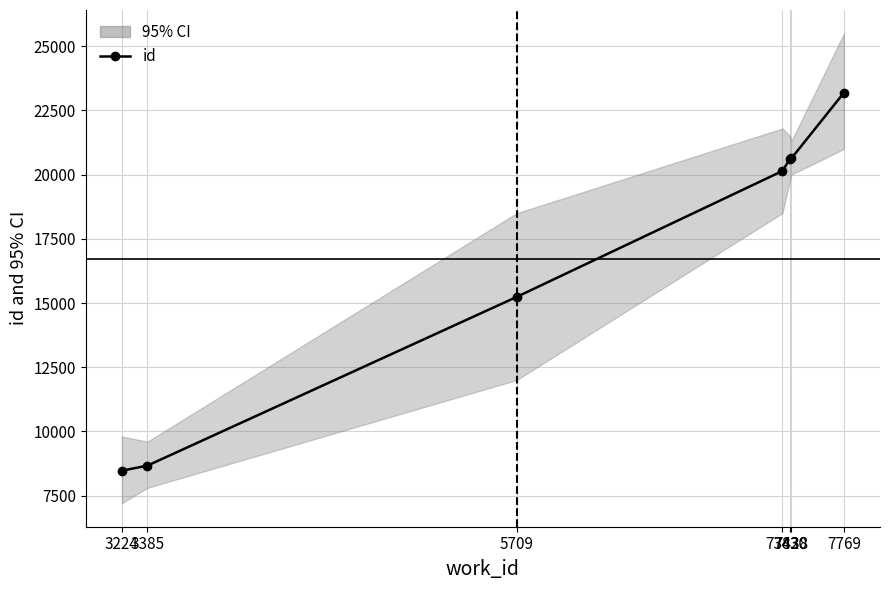

True or false: the data shows 4018 at 5709.

False